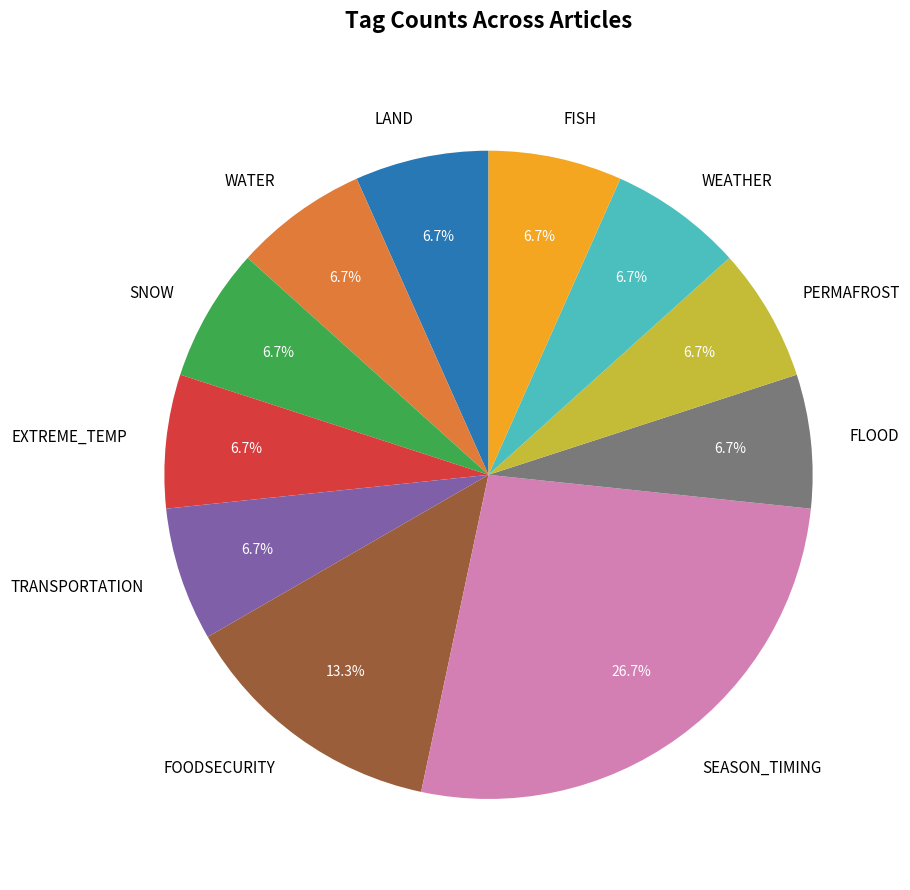

Do FLOOD and FISH together represent more than half of the pie?

No